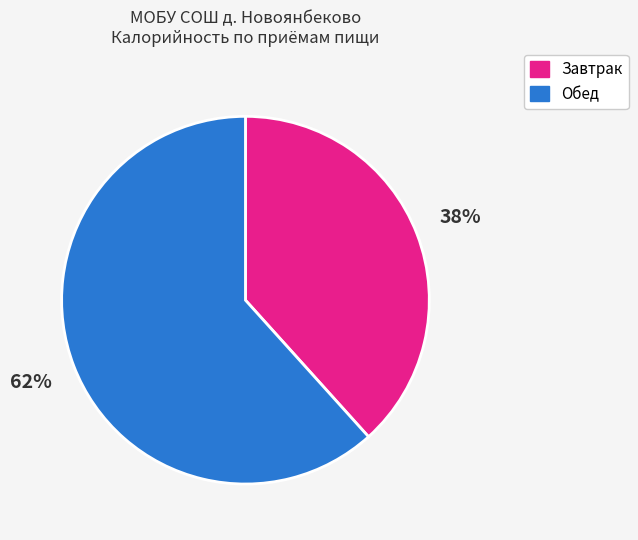

Is there any slice that represents more than half of the pie?

Yes